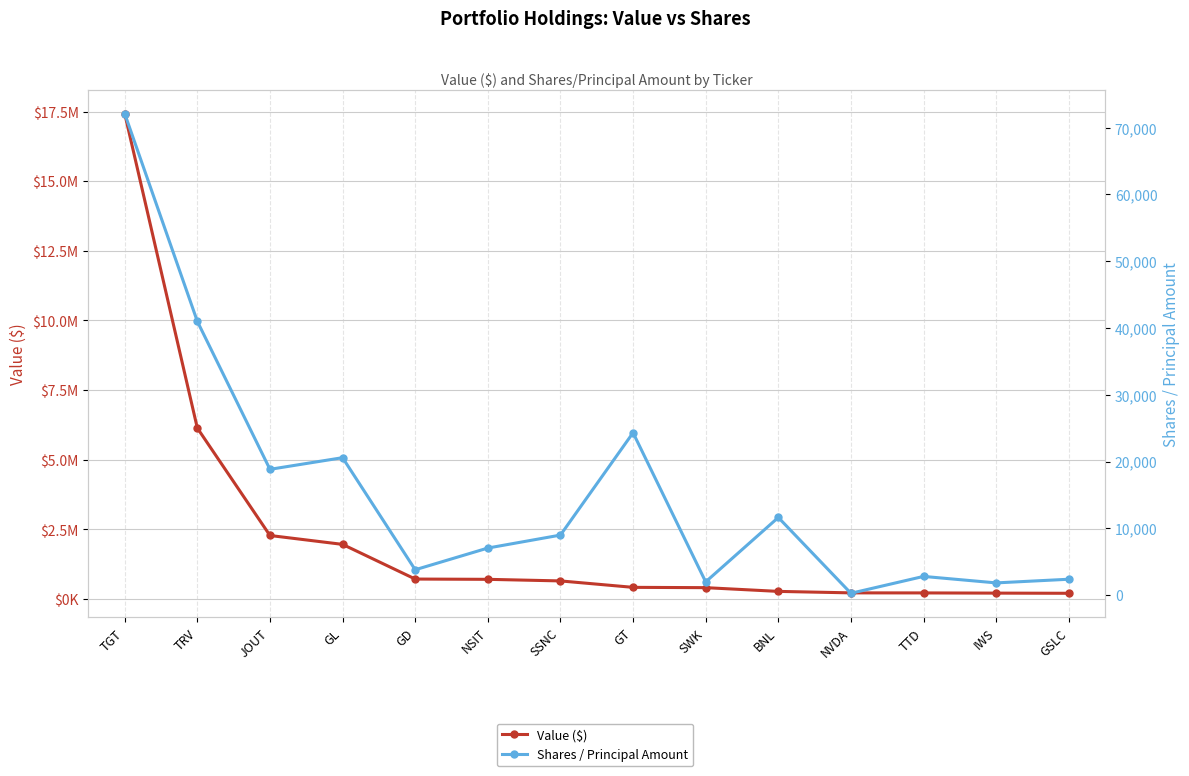

True or false: Value ($) and Shares / Principal Amount cross at least once.

False